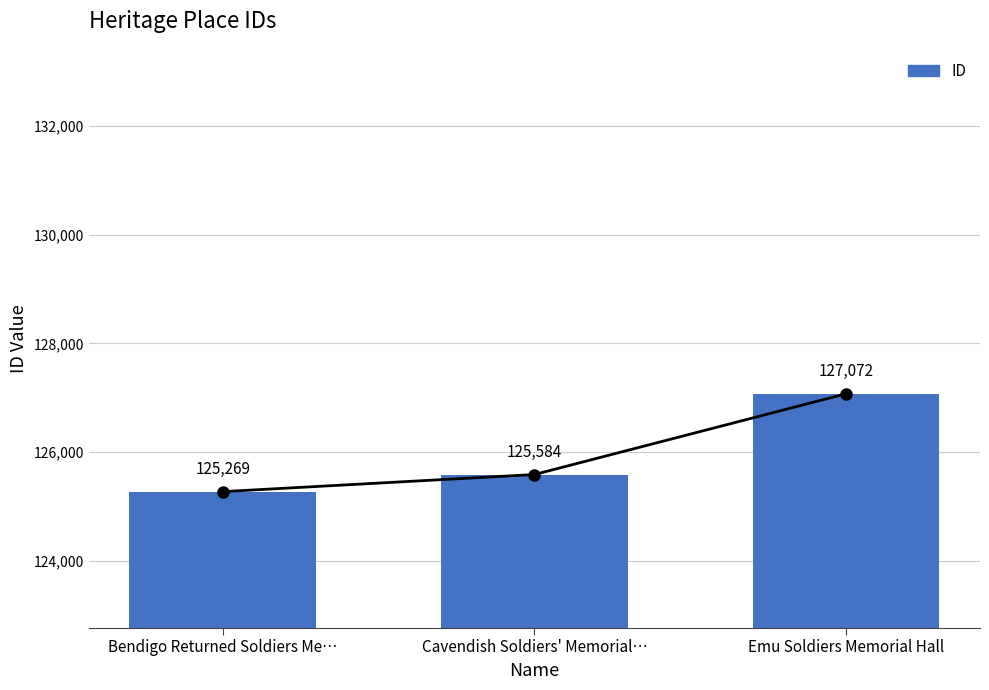

What is the sum of the values at Cavendish Soldiers' Memorial… and Emu Soldiers Memorial Hall?

252656